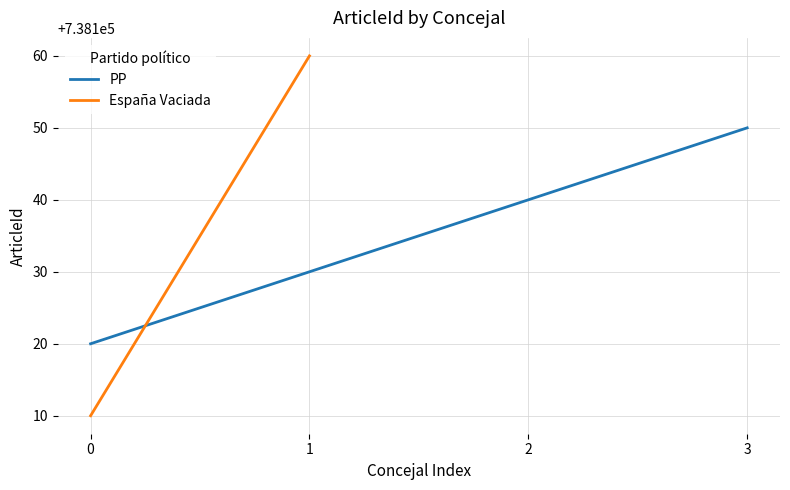

What is the value of the 1st point from the left?

738120